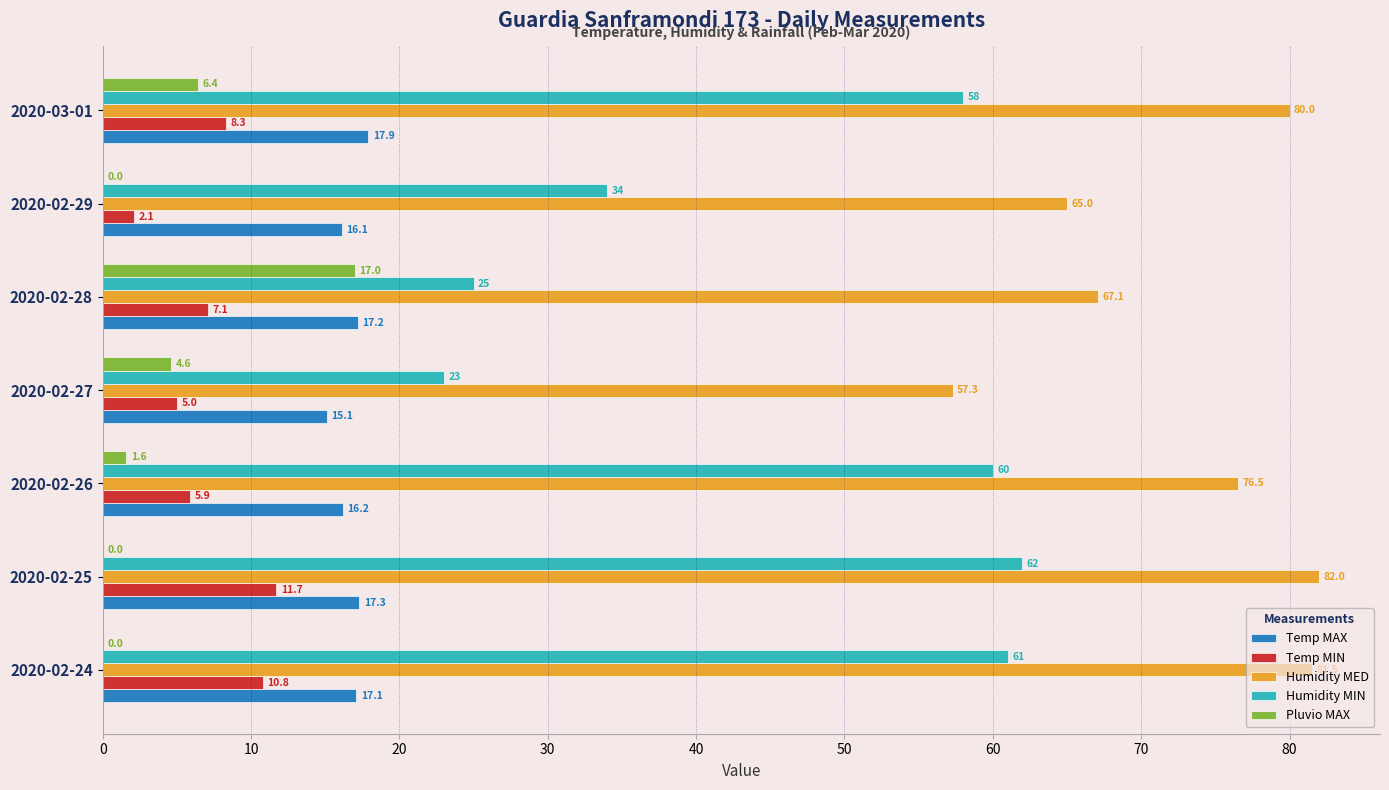

Where is Humidity MED nearest to the value 69?

2020-02-28